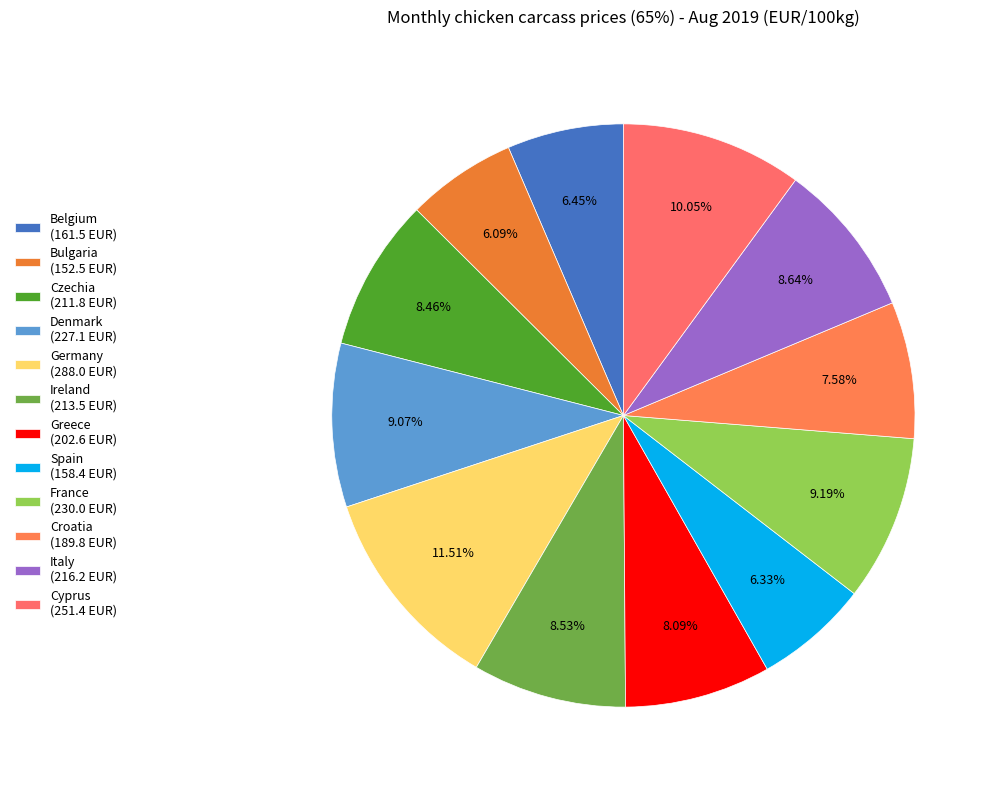

How many slices are in this pie chart?

12